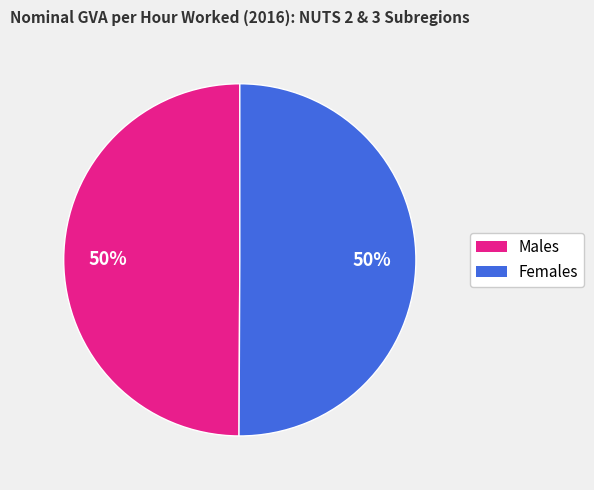

How many slices are in this pie chart?

2